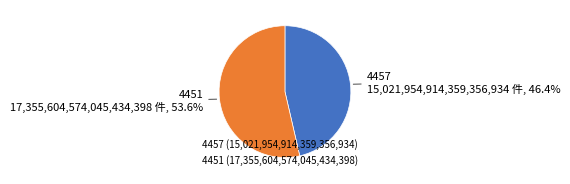

What percentage do 4451 and 4457 together represent?

100.0%